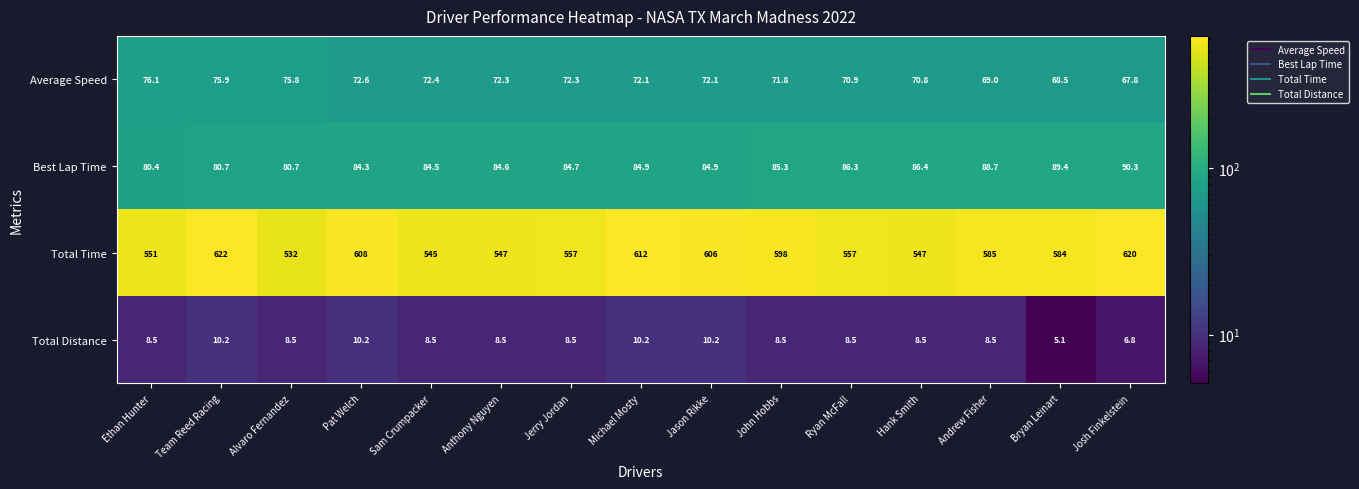

Is it true that Total Time equals 110.5 at Sam Crumpacker?

False